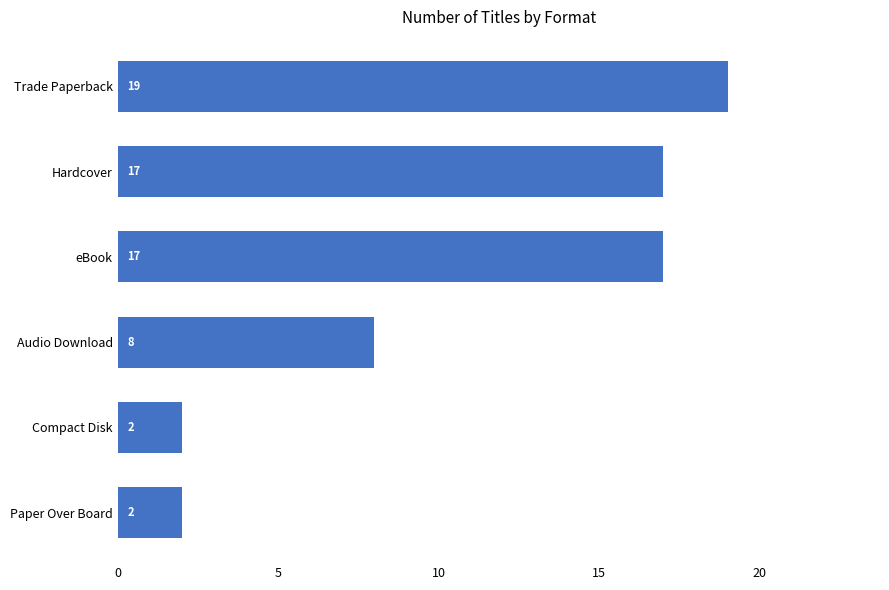

What is the label of the 2nd bar from the top?

Hardcover